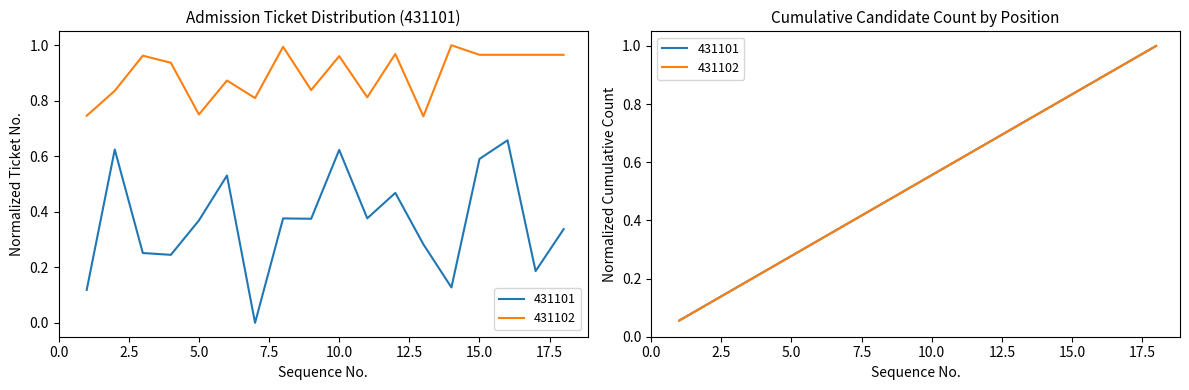

True or false: 431101_count has a value of 0.8 at 15.

True